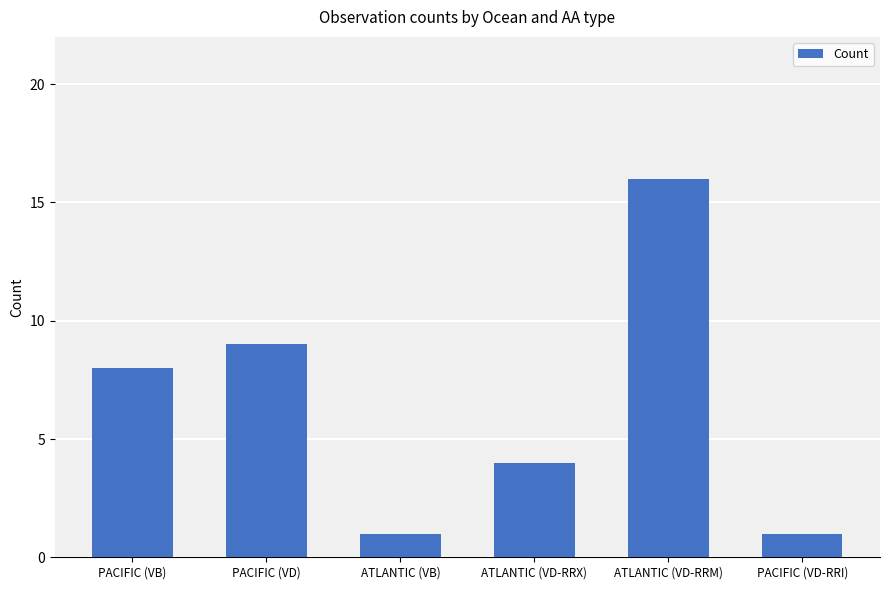

What is the change in value from PACIFIC (VB) to ATLANTIC (VD-RRX)?

-4